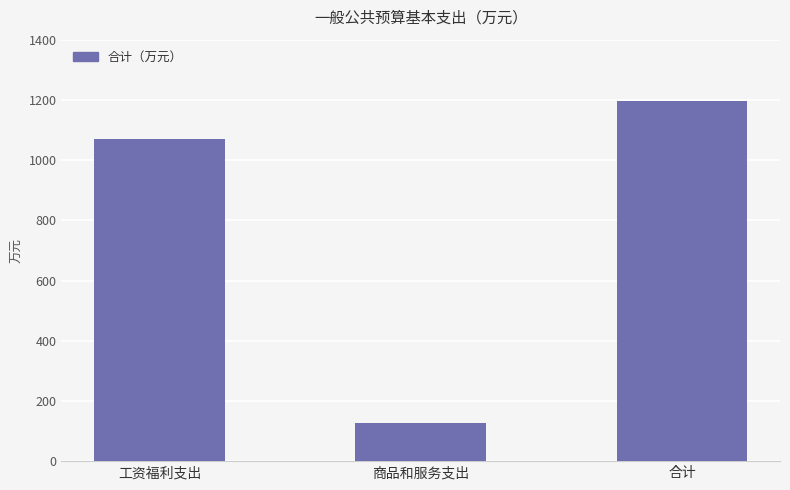

Count the number of data series in this chart.

1